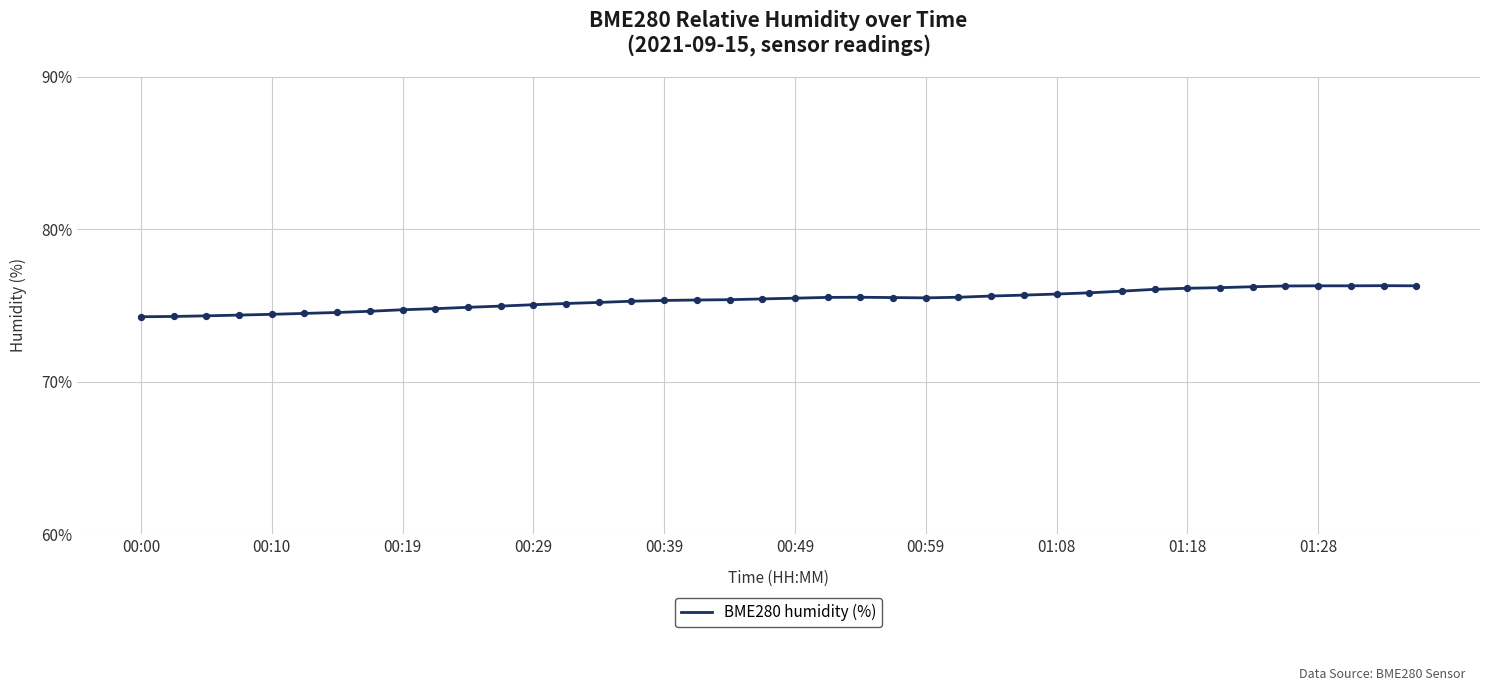

What is the greatest value displayed?

76.3